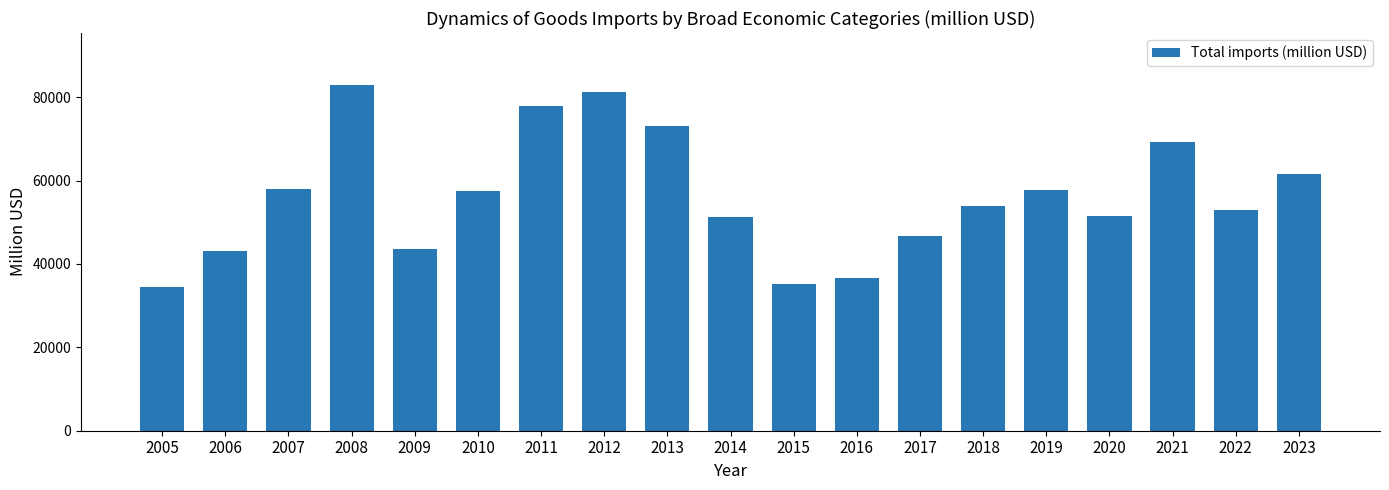

Does the chart contain stacked bars?

No